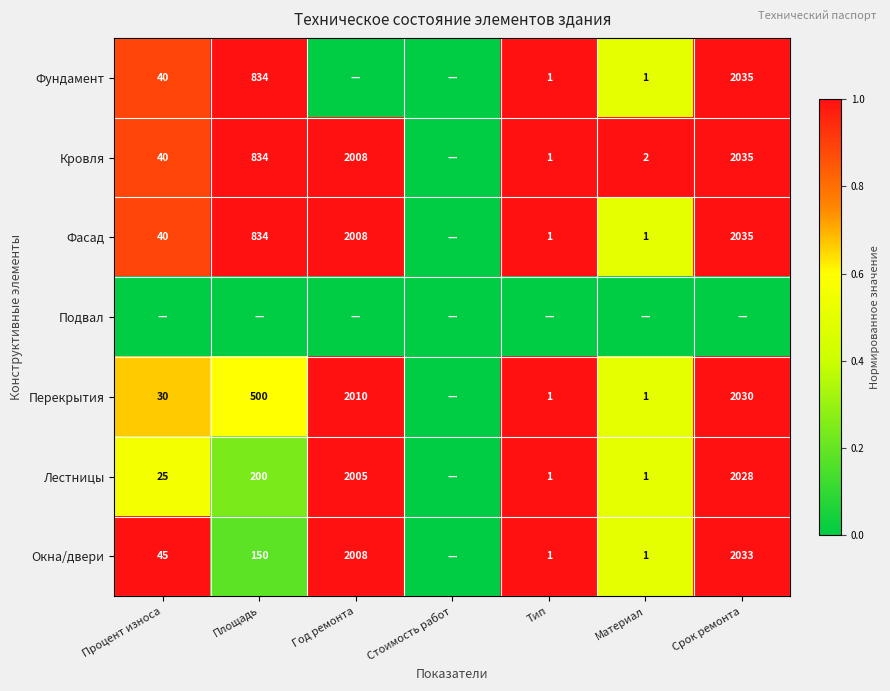

Is the value of Фундамент at Площадь greater than the value of Фасад at Год ремонта?

No